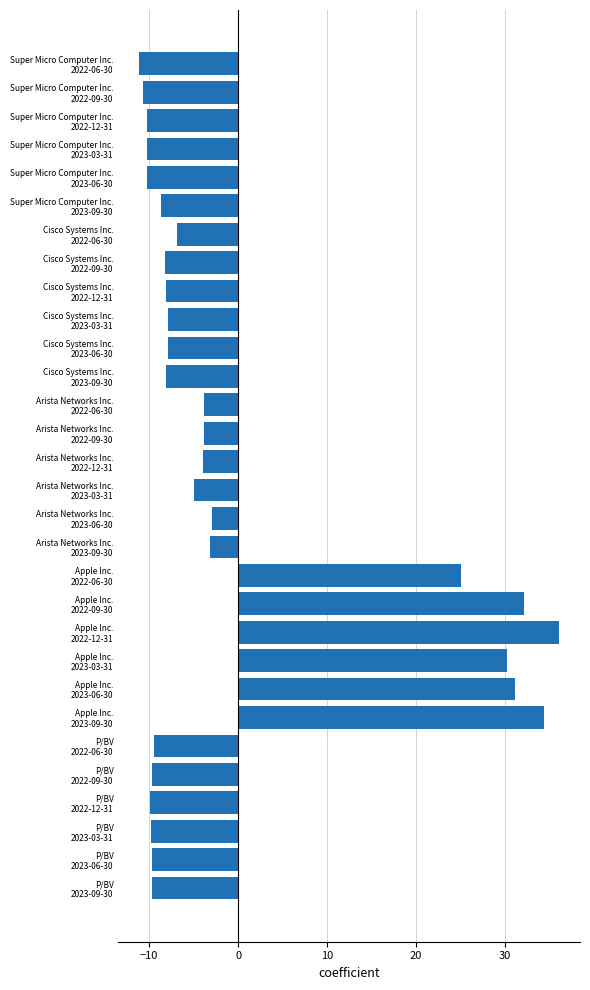

What is the maximum value shown in the chart?

36.1